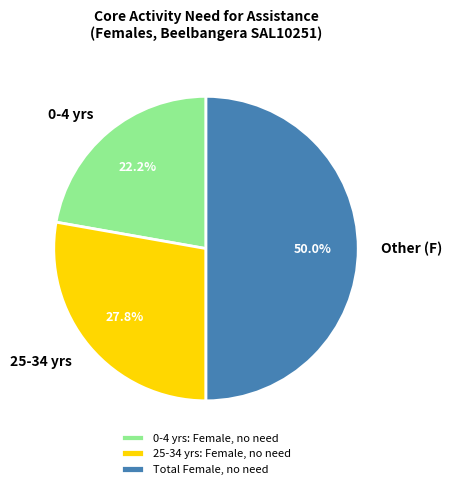

Approximately how many times larger is the value at 25-34 yrs compared to 0-4 yrs?

1.3